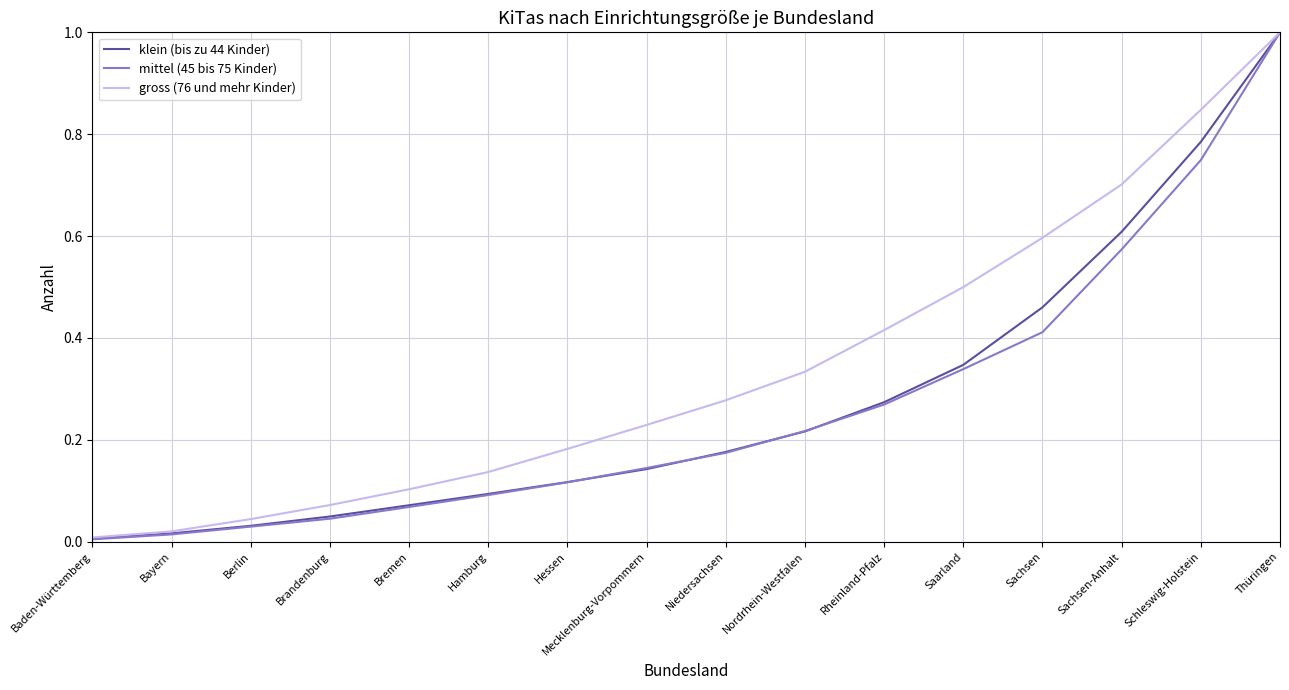

At which label is mittel (45 bis 75 Kinder) closest to 0?

Baden-Württemberg